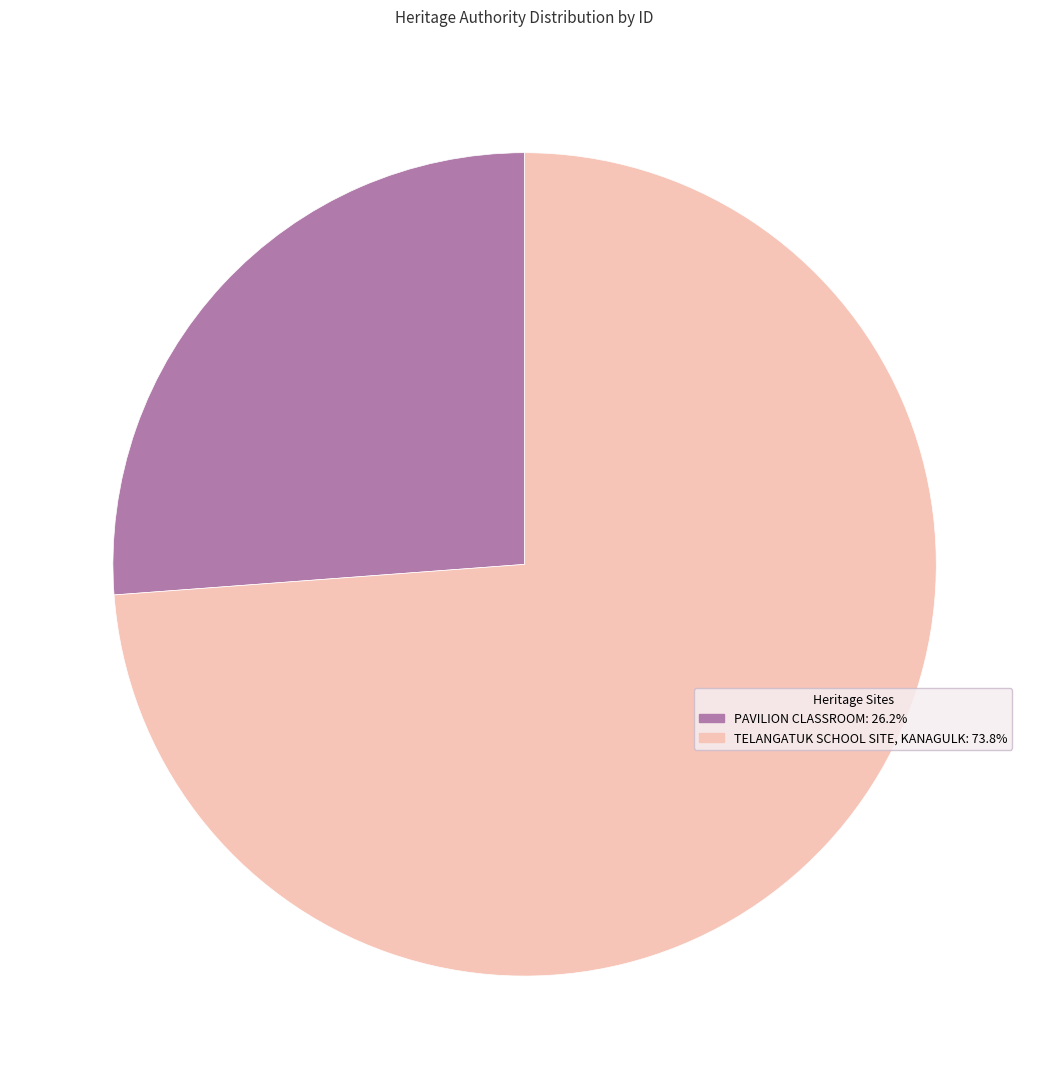

What is the largest slice in the pie chart?

TELANGATUK SCHOOL SITE, KANAGULK